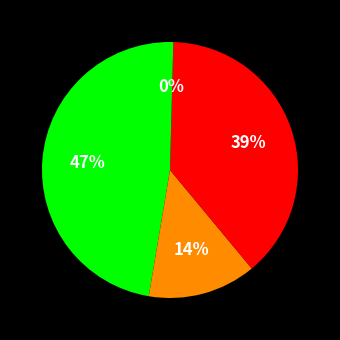

How many slices are in this pie chart?

4